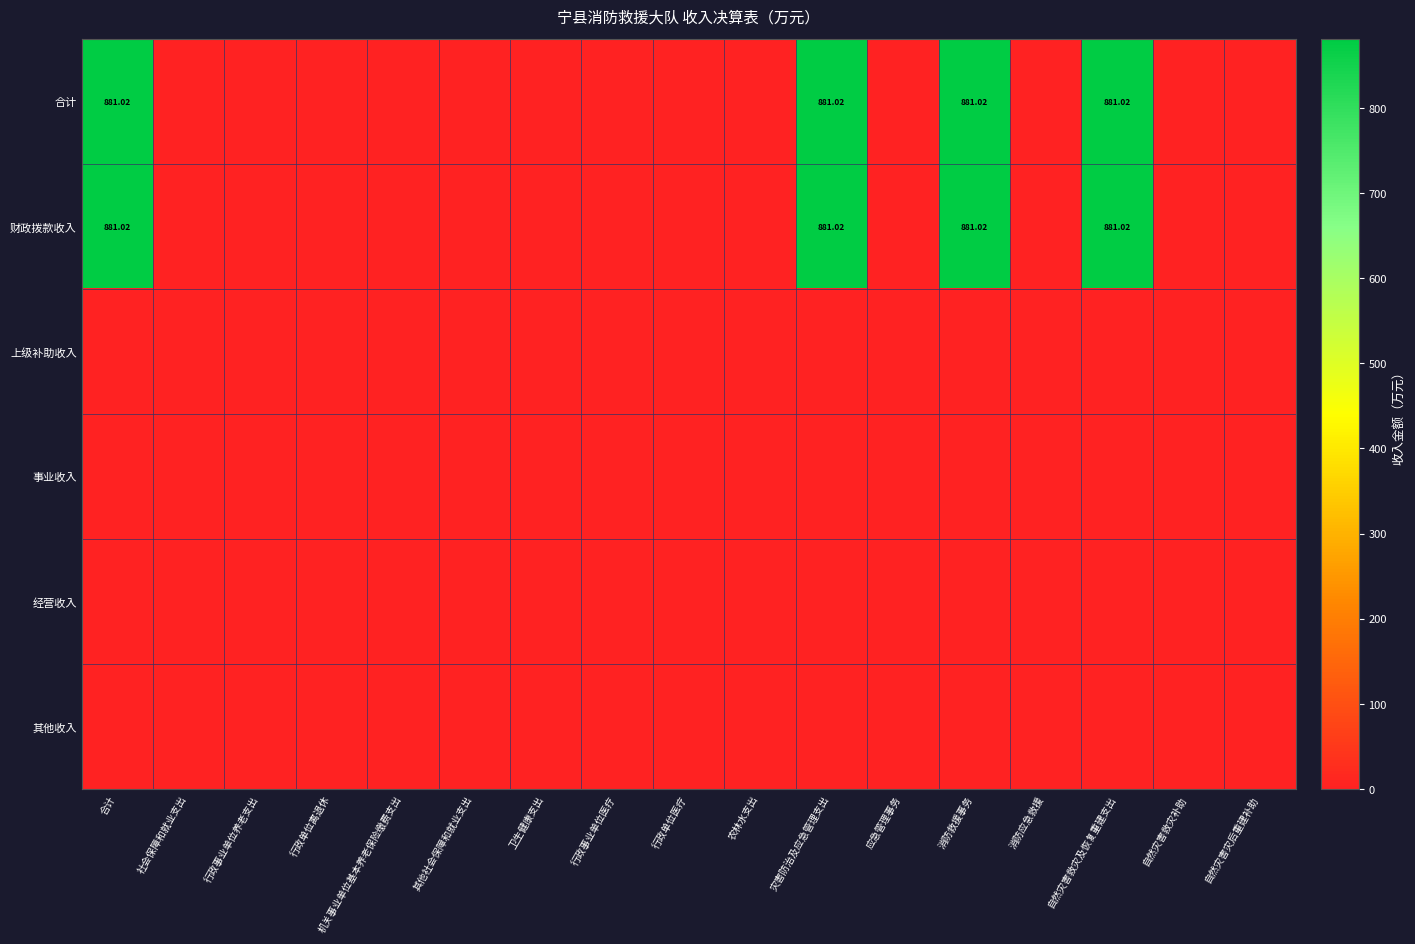

Which series has the largest range (max minus min)?

合计